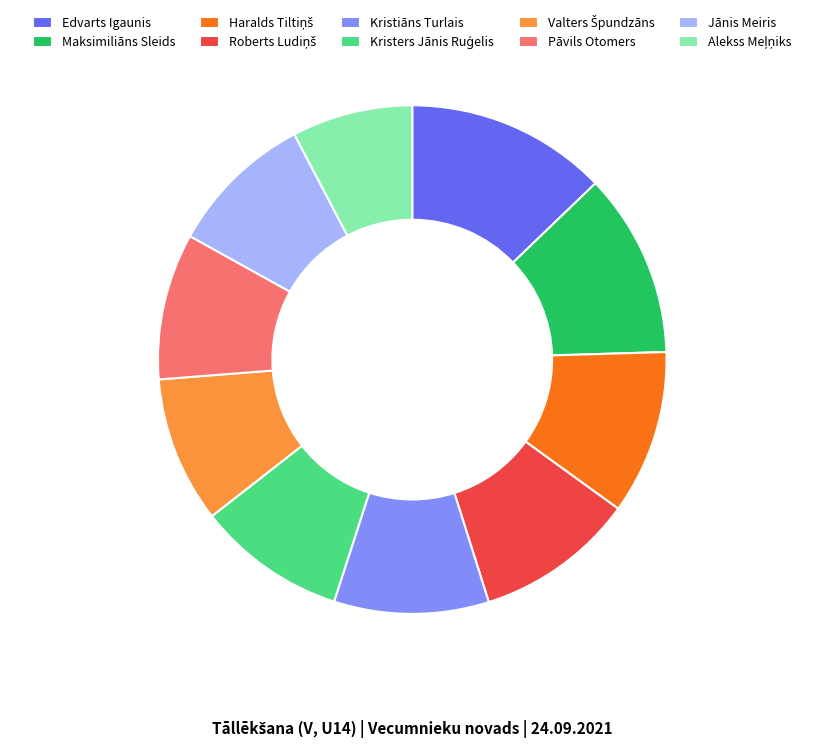

What is the largest slice in the pie chart?

Edvarts Igaunis